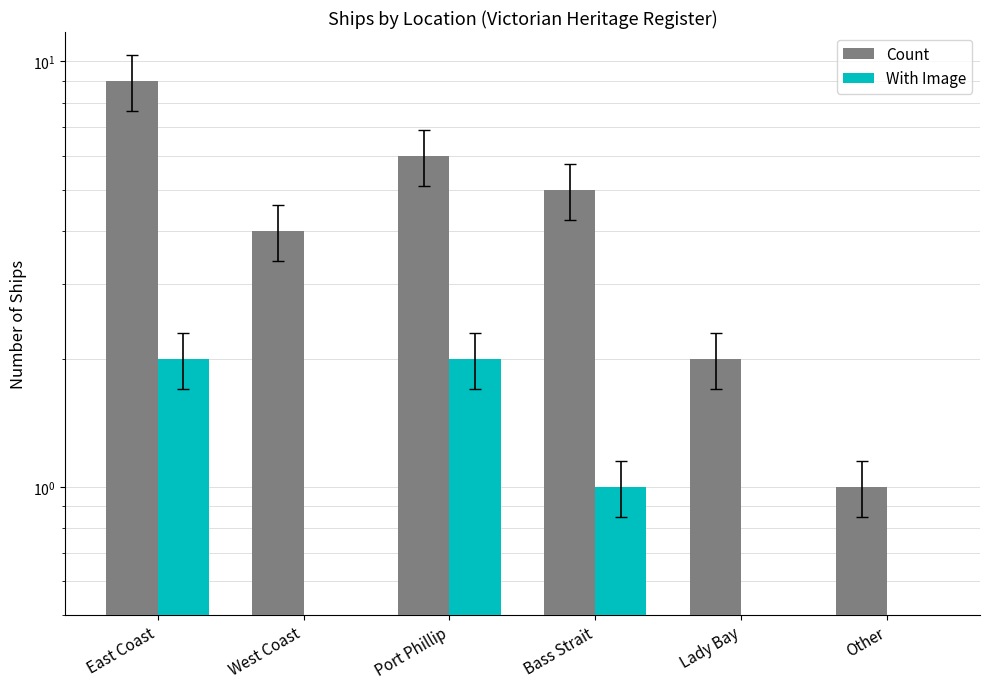

What is the total value across all series at Port Phillip?

8